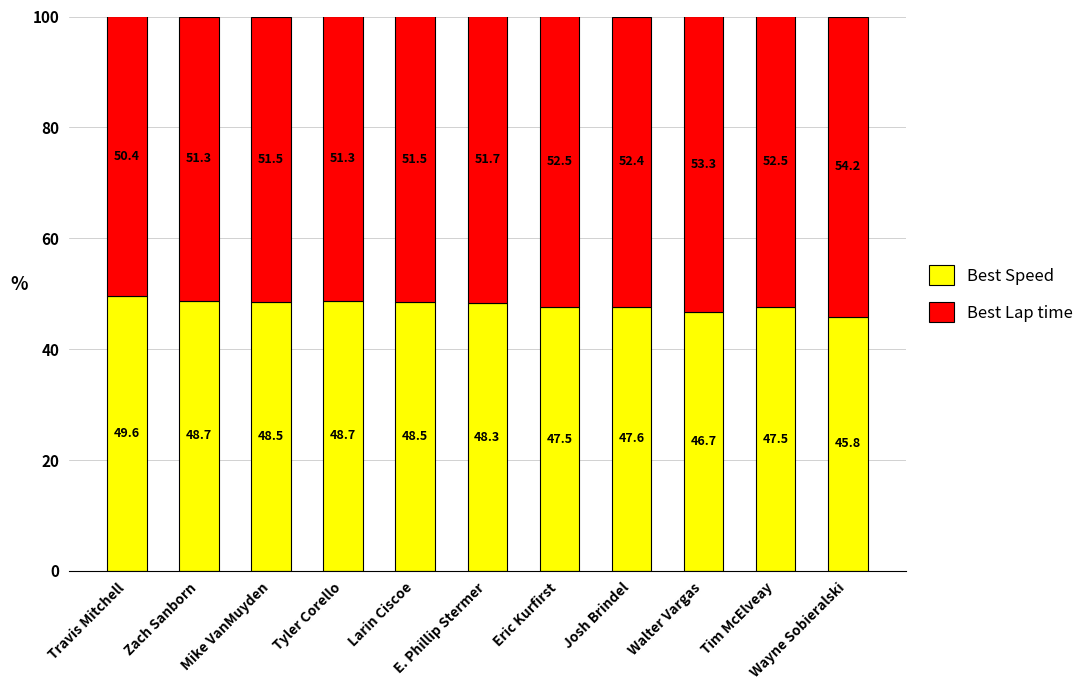

What is the value of the Best Speed bar at the 9th from the left?

46.7